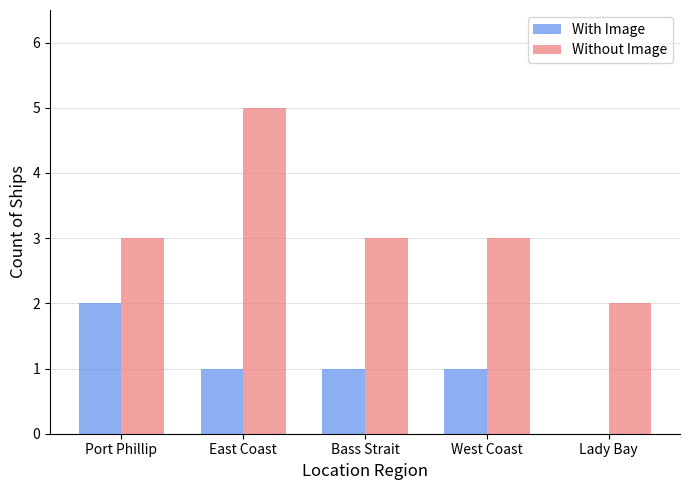

Reading left to right, transcribe all the data shown in this chart.

With Image: 2	1	1	1	0
Without Image: 3	5	3	3	2